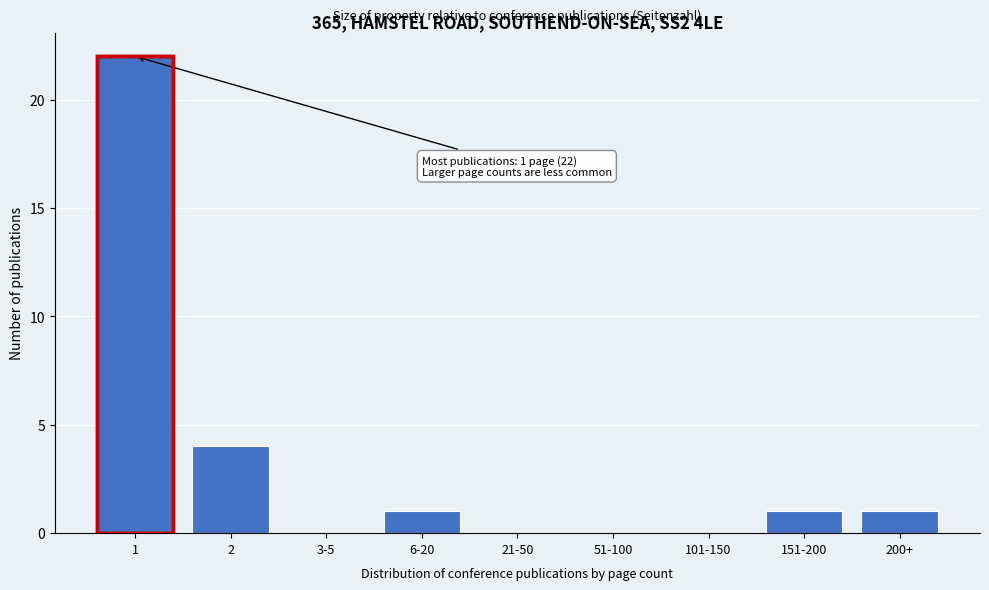

Reading right to left, transcribe all the data shown in this chart.

200+=1	151-200=1	101-150=0	51-100=0	21-50=0	6-20=1	3-5=0	2=4	1=22